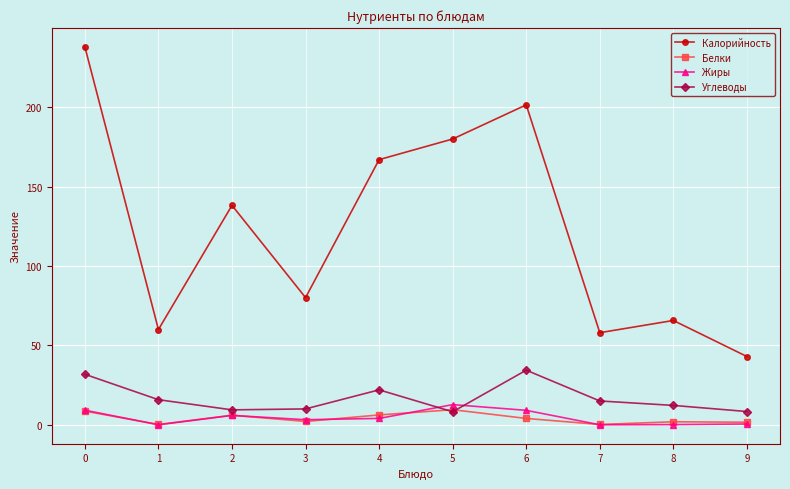

The value of Углеводы at 0 is 31.8. True or false?

True